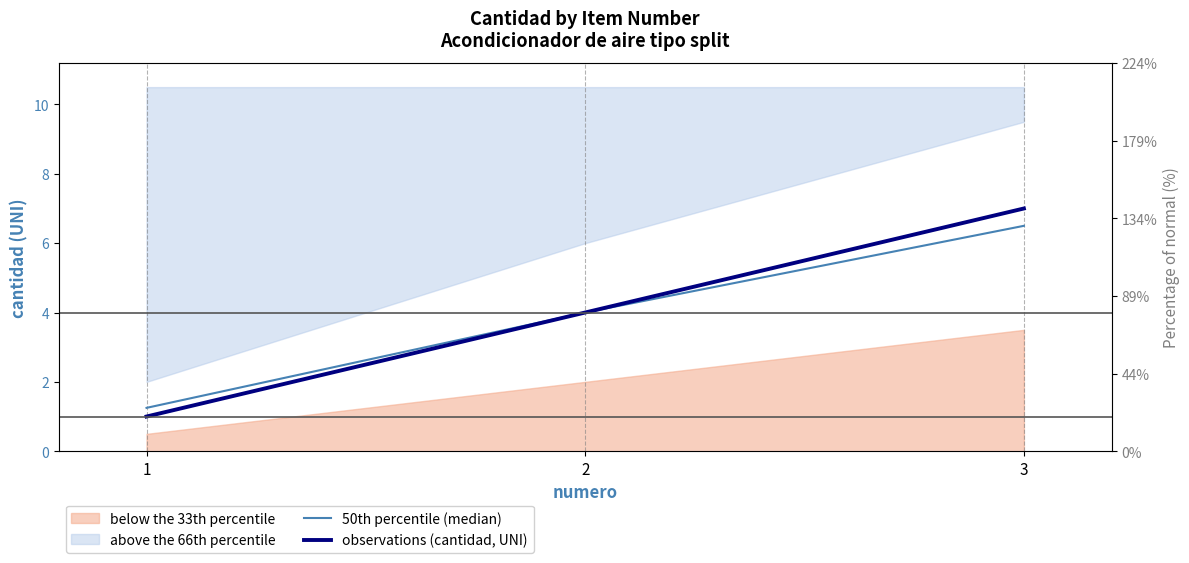

The 50th percentile (median) series shows 0.8 at 2. True or false?

False